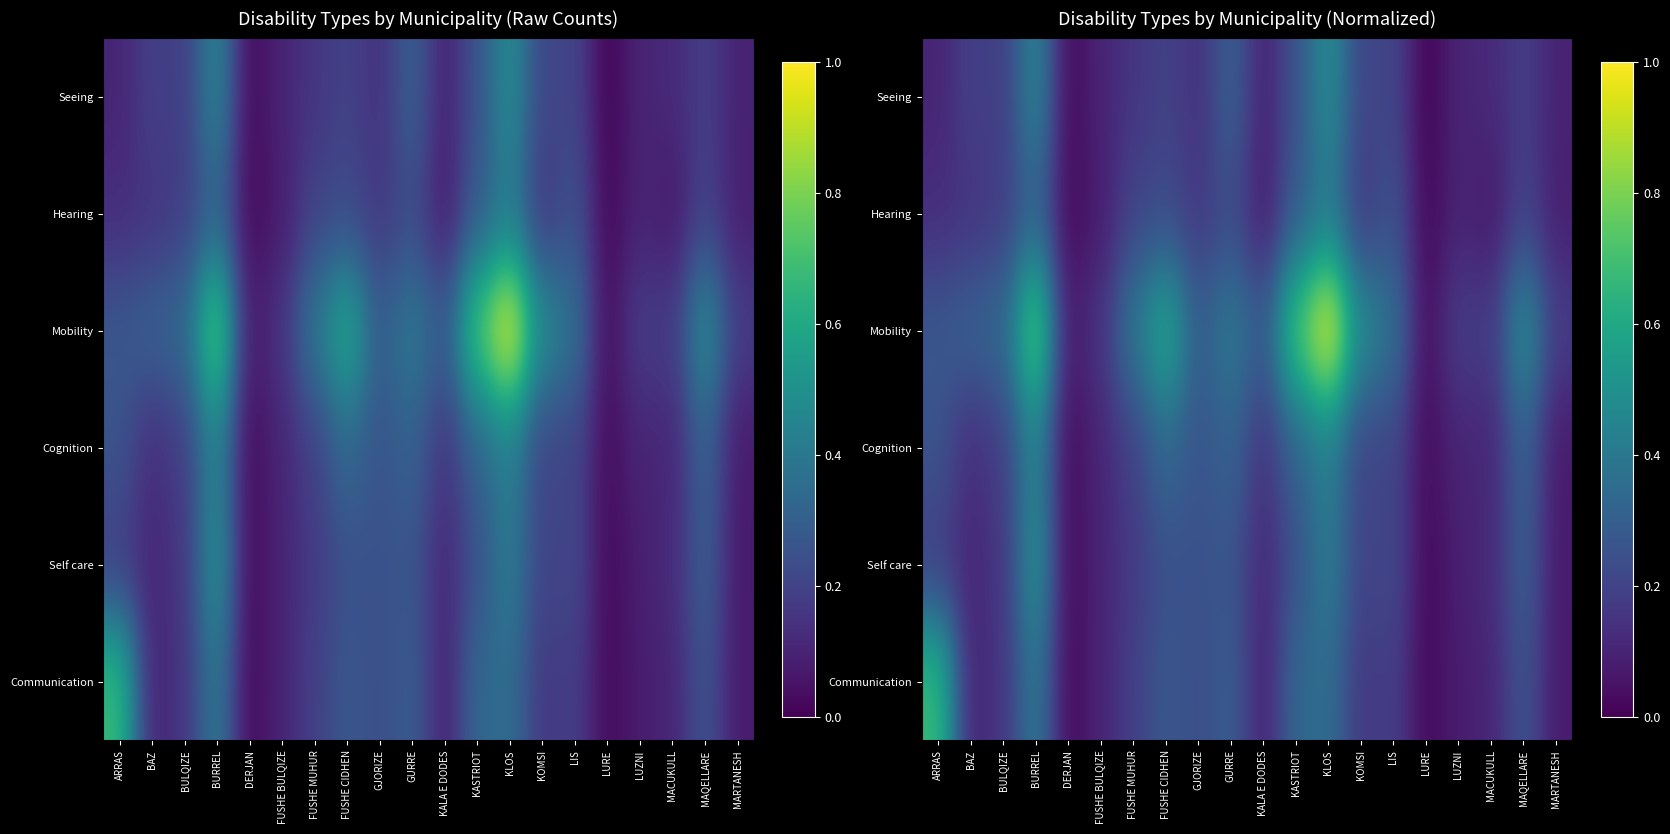

Which series has the largest total across all categories?

Mobility